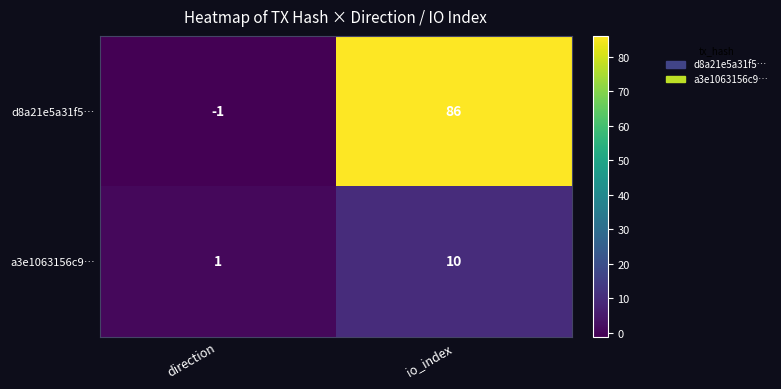

What is the approximate value of d8a21e5a31f5… at io_index?

86